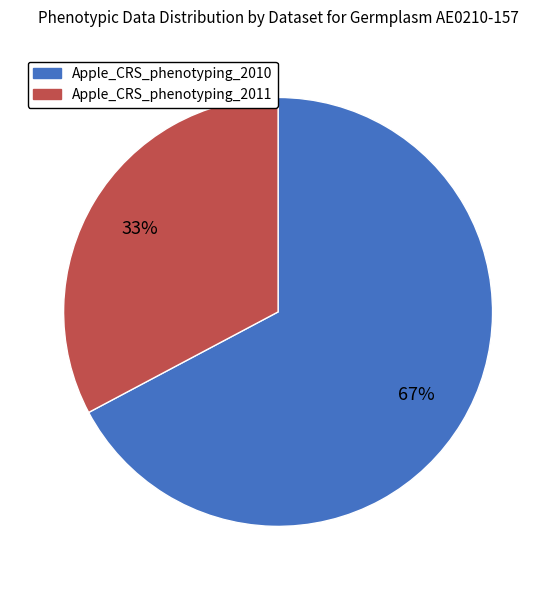

To the nearest percent, what portion does Apple_CRS_phenotyping_2010 represent?

67%